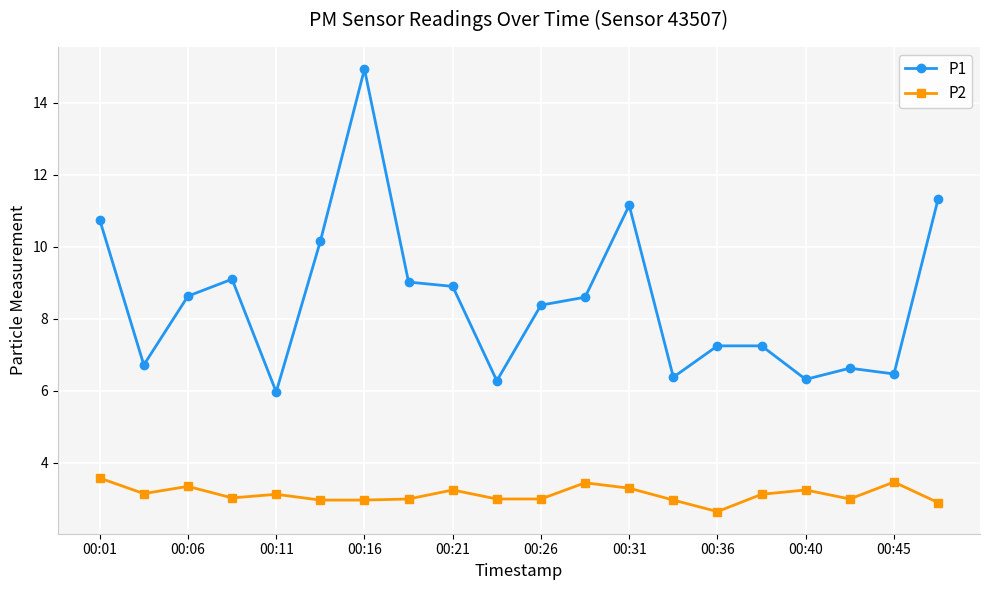

Which series has the largest total across all categories?

P1